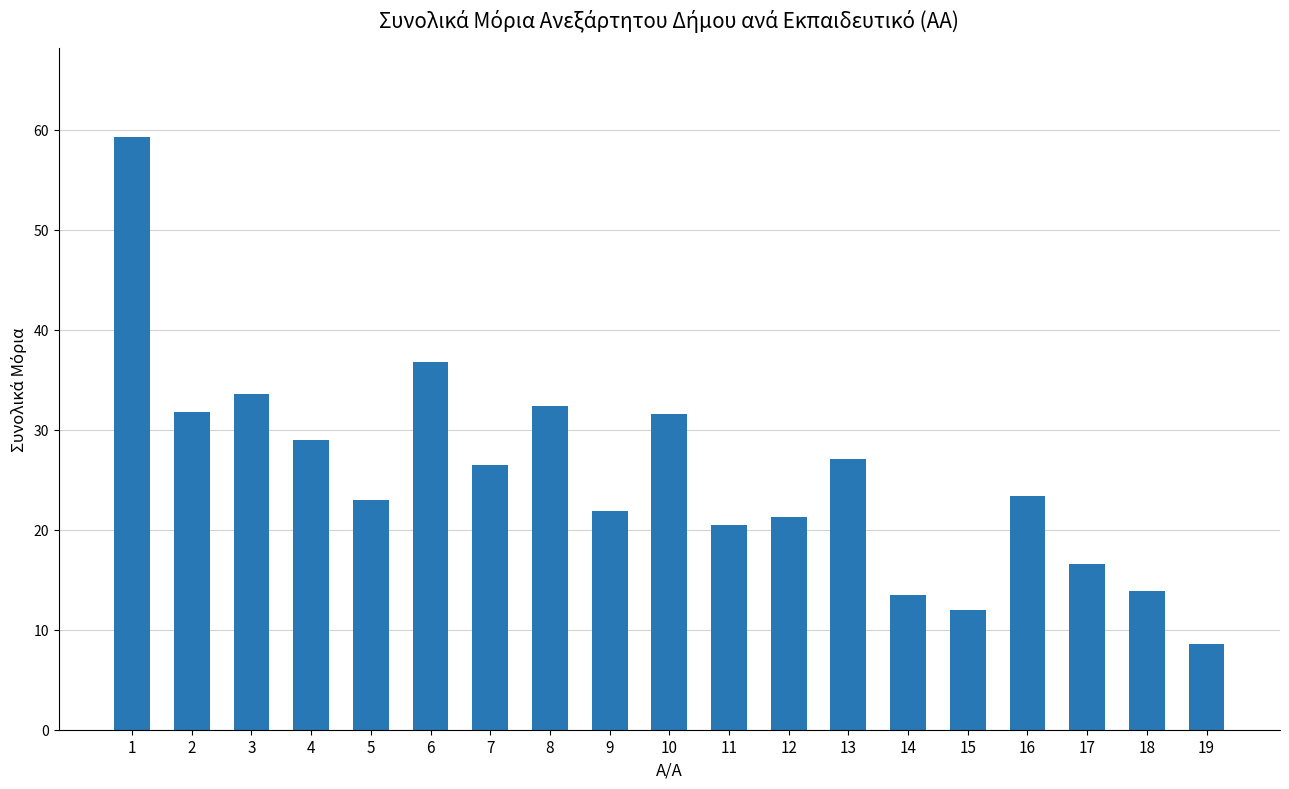

Is it true that the value at 7 is 26.5?

True